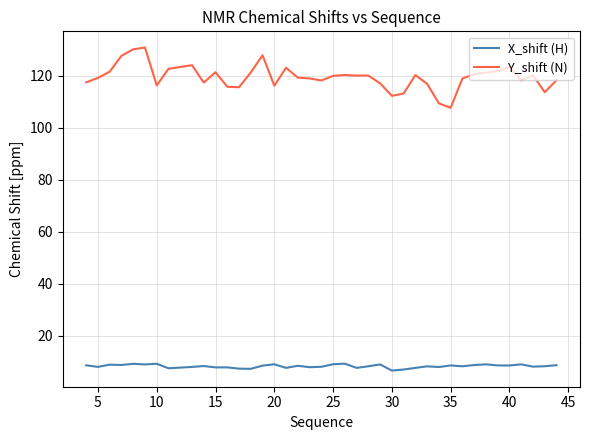

Which series has the widest spread of values?

Y_shift (N)